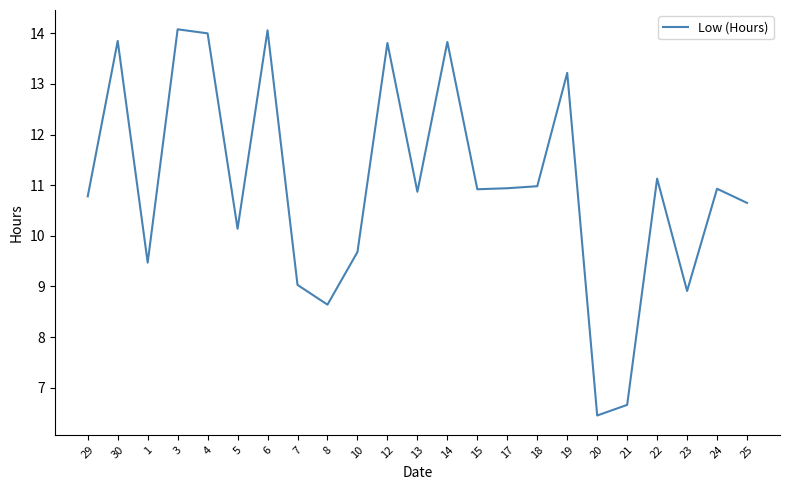

Which category has the lowest value across all series?

20